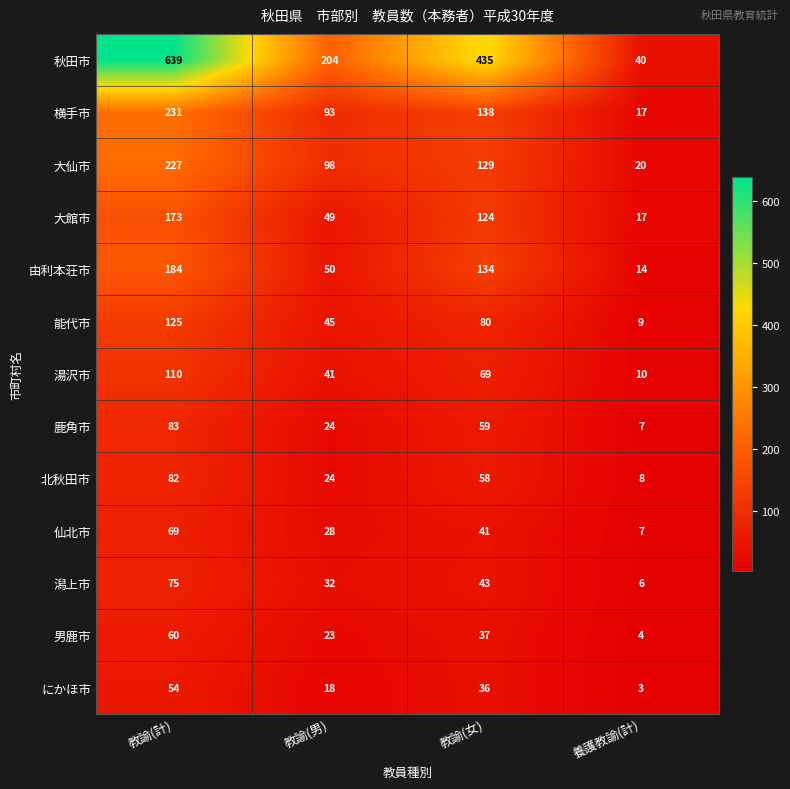

At which label does 鹿角市 reach its minimum?

養護教諭(計)